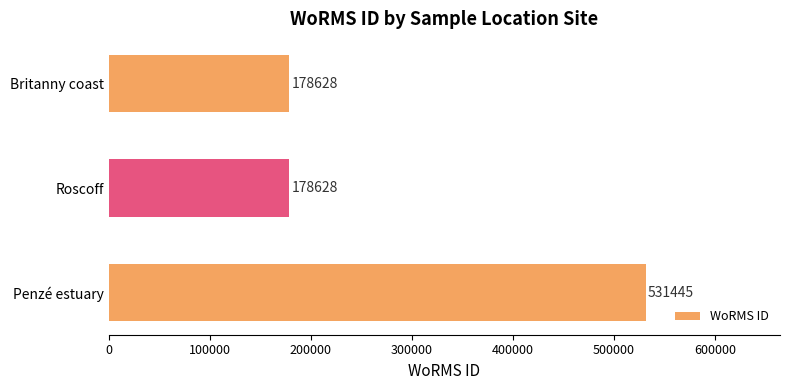

The chart shows a value of 259239 at Roscoff. True or false?

False